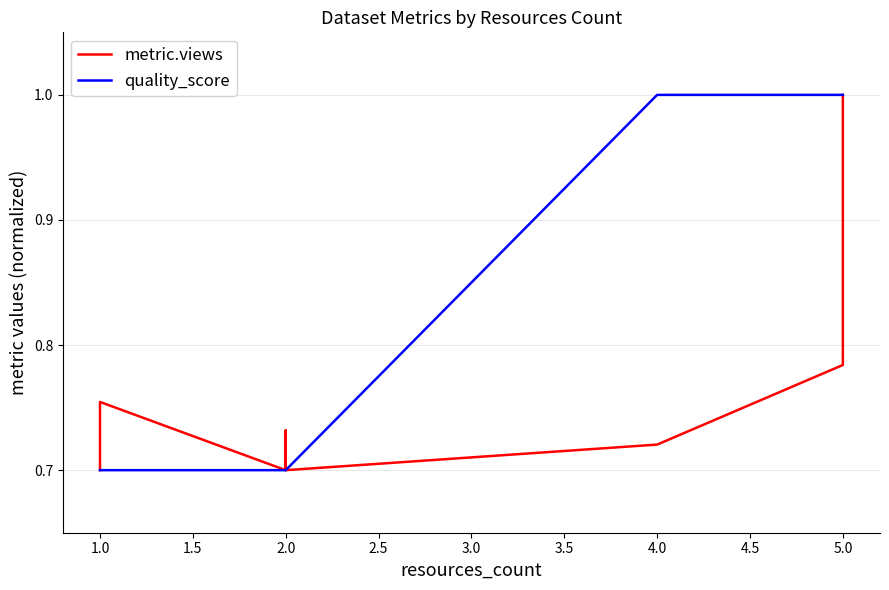

True or false: quality_score has a value of 1.0 at 5.0.

True